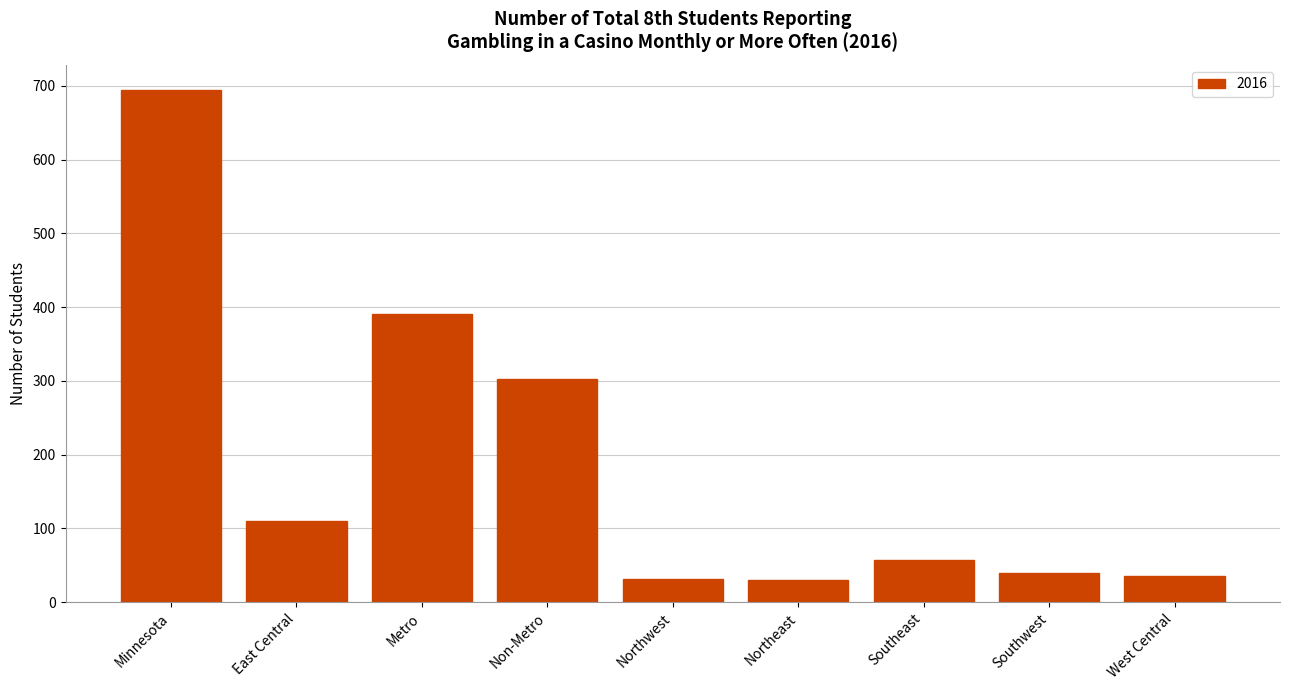

How many bars are there in total?

9